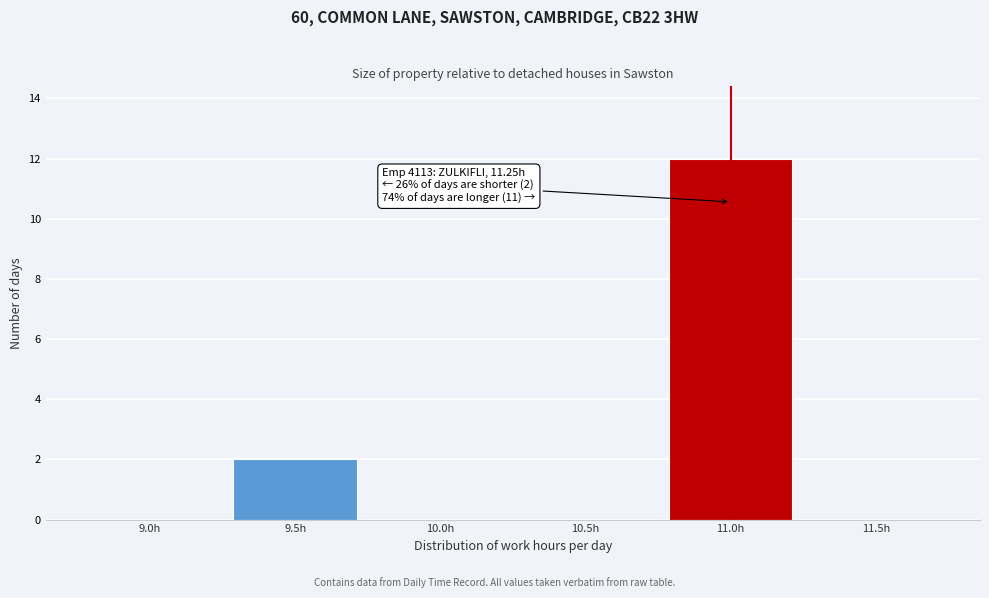

Reading left to right, list all the values displayed in this chart.

9.0h=0	9.5h=2	10.0h=0	10.5h=0	11.0h=12	11.5h=0